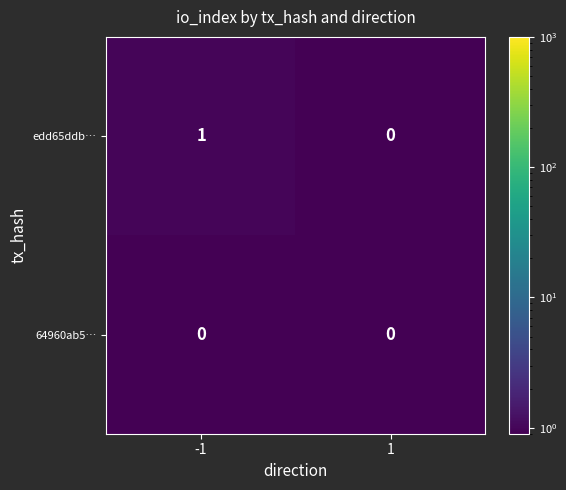

Which series has the largest total across all categories?

edd65ddb…